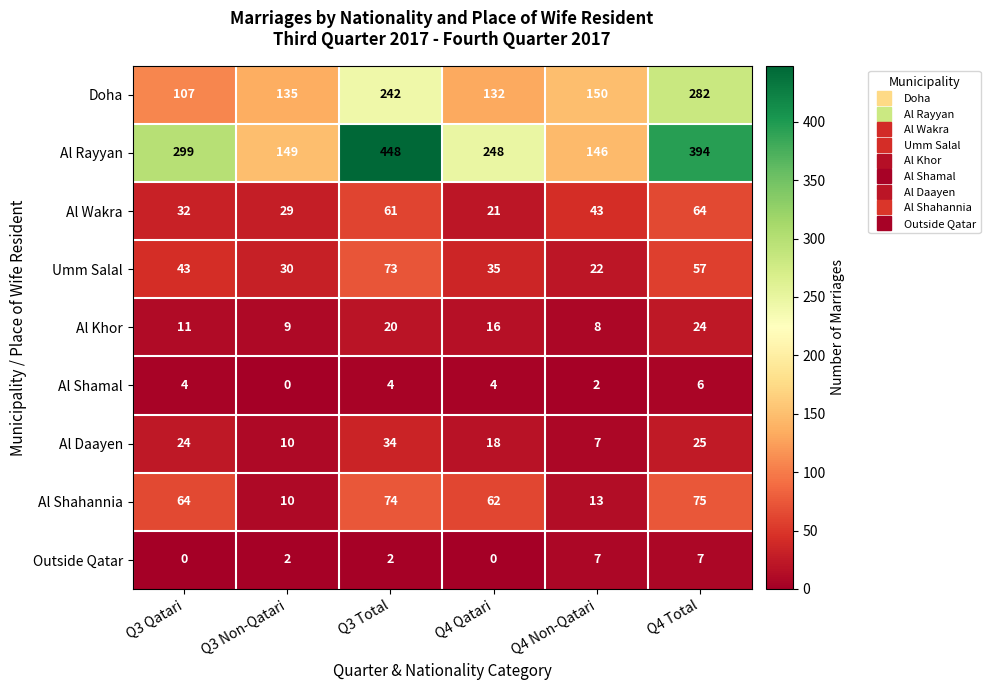

How many series are shown in this chart?

9